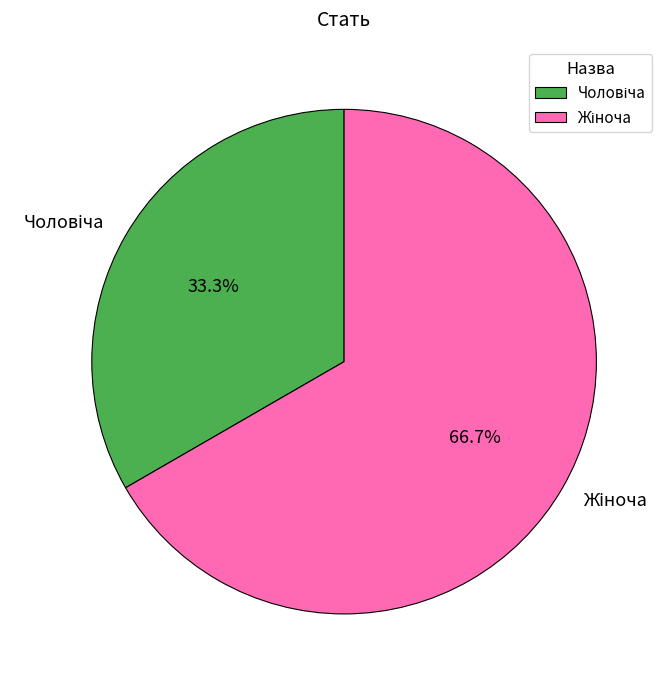

To the nearest percent, what is the difference between the largest and smallest slice percentages?

33%